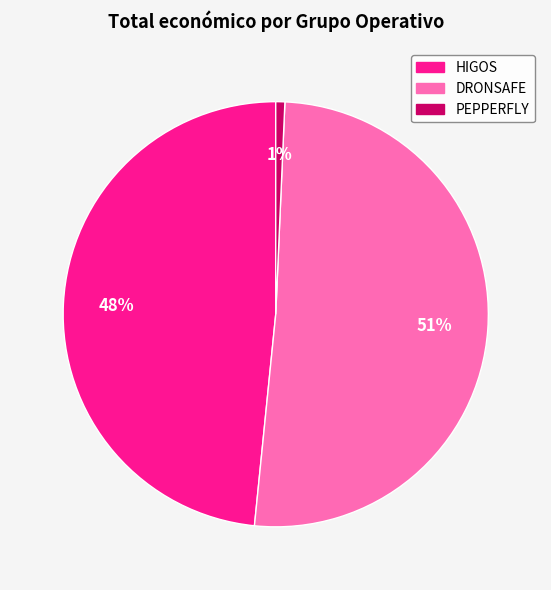

The DRONSAFE slice represents 51% of the pie. True or false?

True